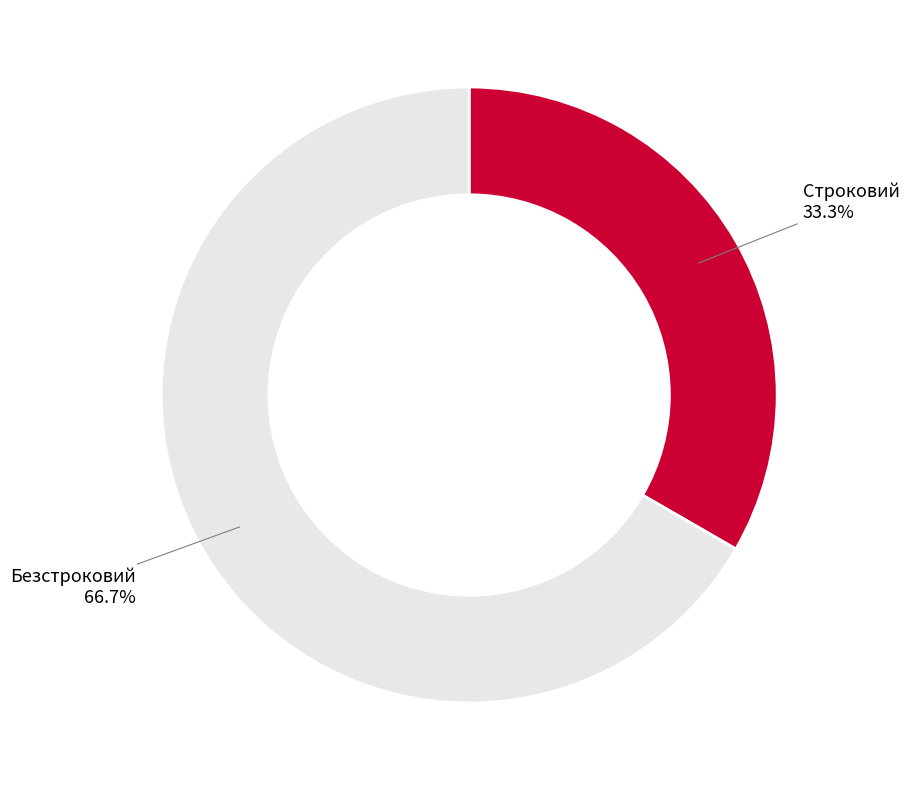

Is it true that Безстроковий is 56% of the pie?

False